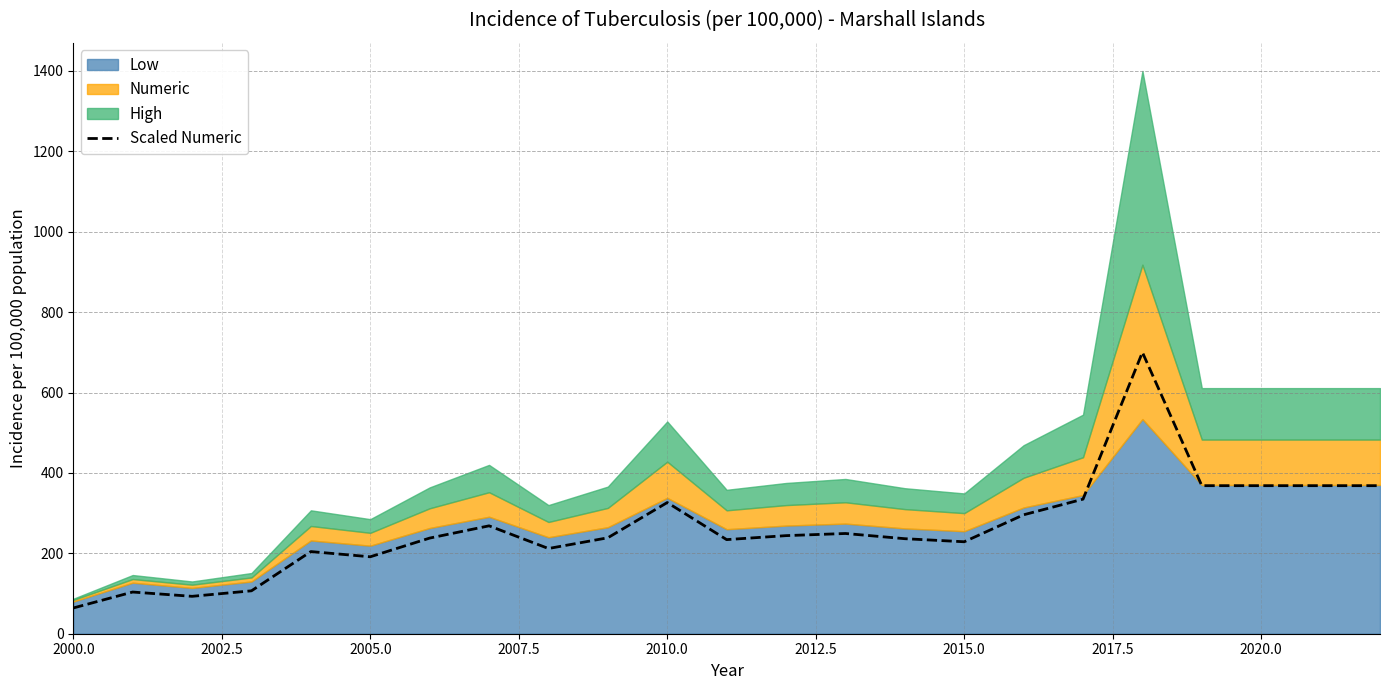

How many values are below 238?

11